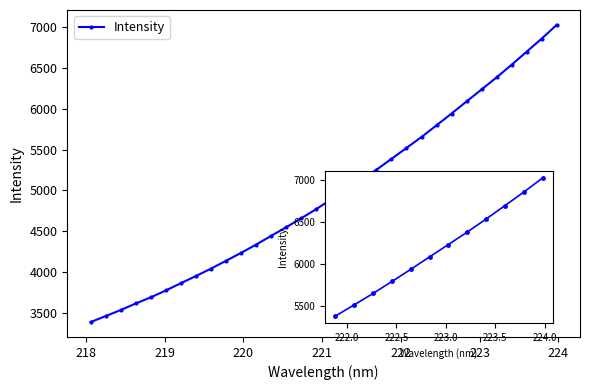

True or false: the data shows 1708.2 at 219.0156.

False